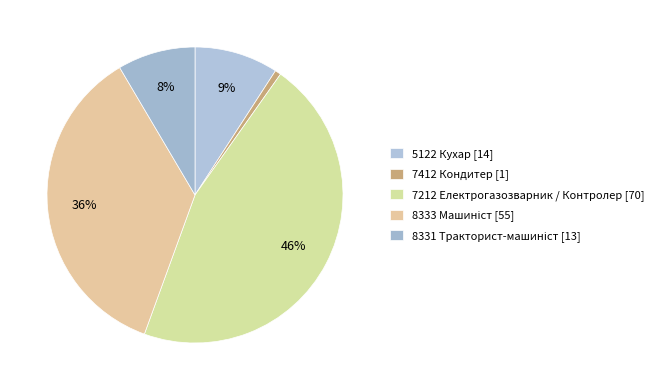

How many slices are in this pie chart?

5